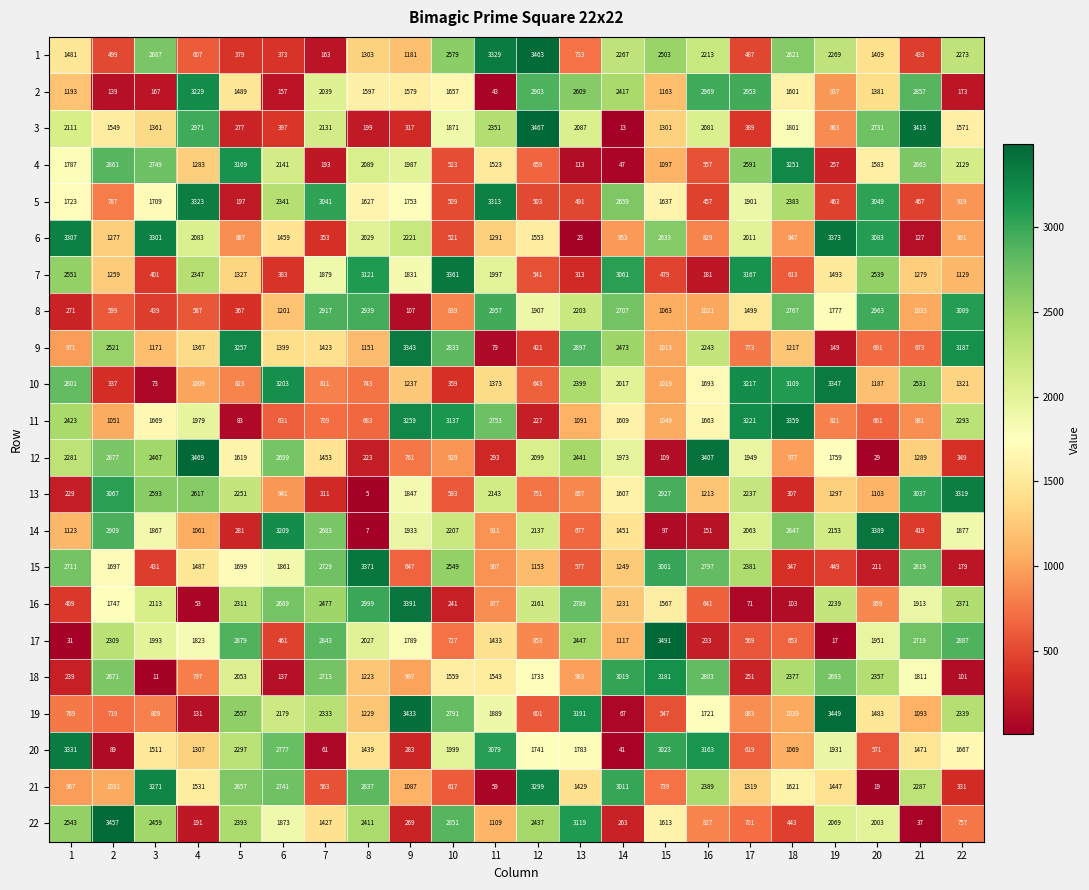

Is the value of 8 at 21 greater than the value of 12 at 14?

No